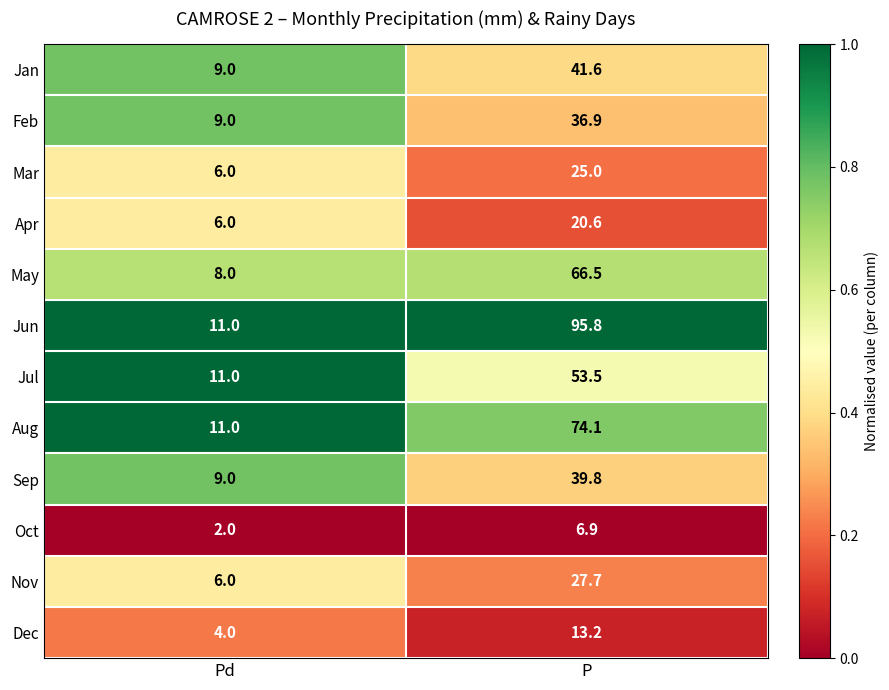

Reading right to left, extract all data points from this chart.

Jan: 41.6	9.0
Feb: 36.9	9.0
Mar: 25.0	6.0
Apr: 20.6	6.0
May: 66.5	8.0
Jun: 95.8	11.0
Jul: 53.5	11.0
Aug: 74.1	11.0
Sep: 39.8	9.0
Oct: 6.9	2.0
Nov: 27.7	6.0
Dec: 13.2	4.0